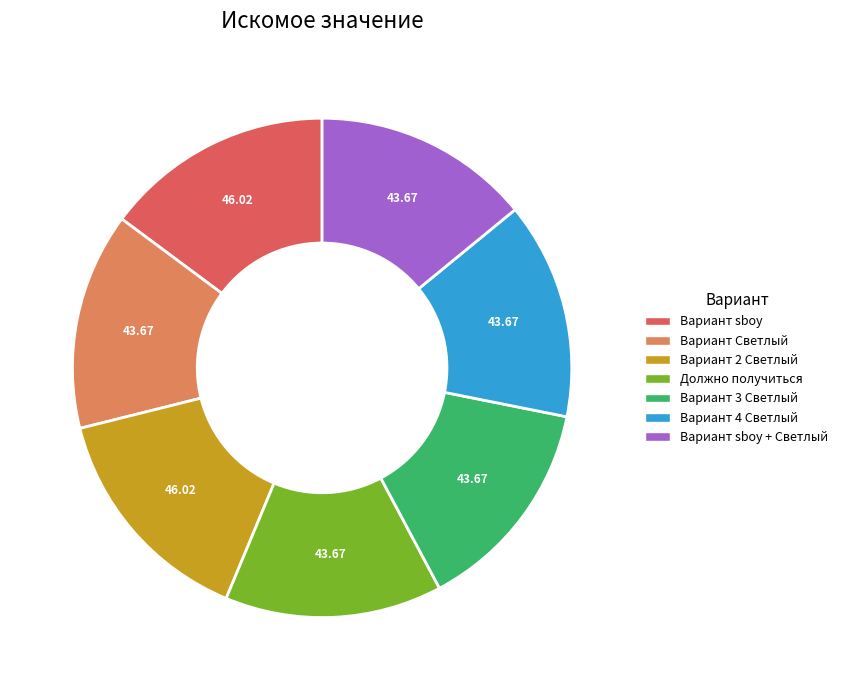

Is it true that Вариант sboy is 15% of the pie?

True